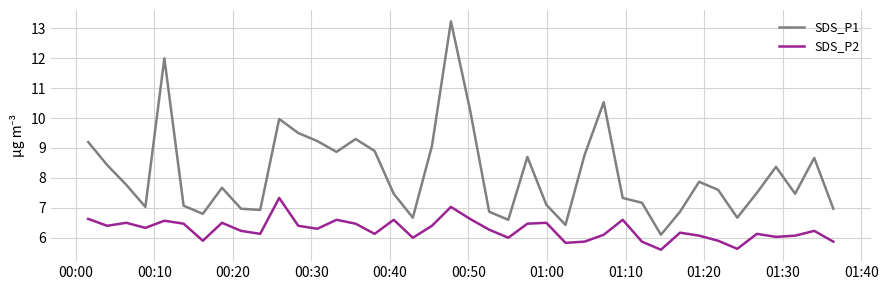

What are all the series names shown in the legend?

SDS_P1, SDS_P2